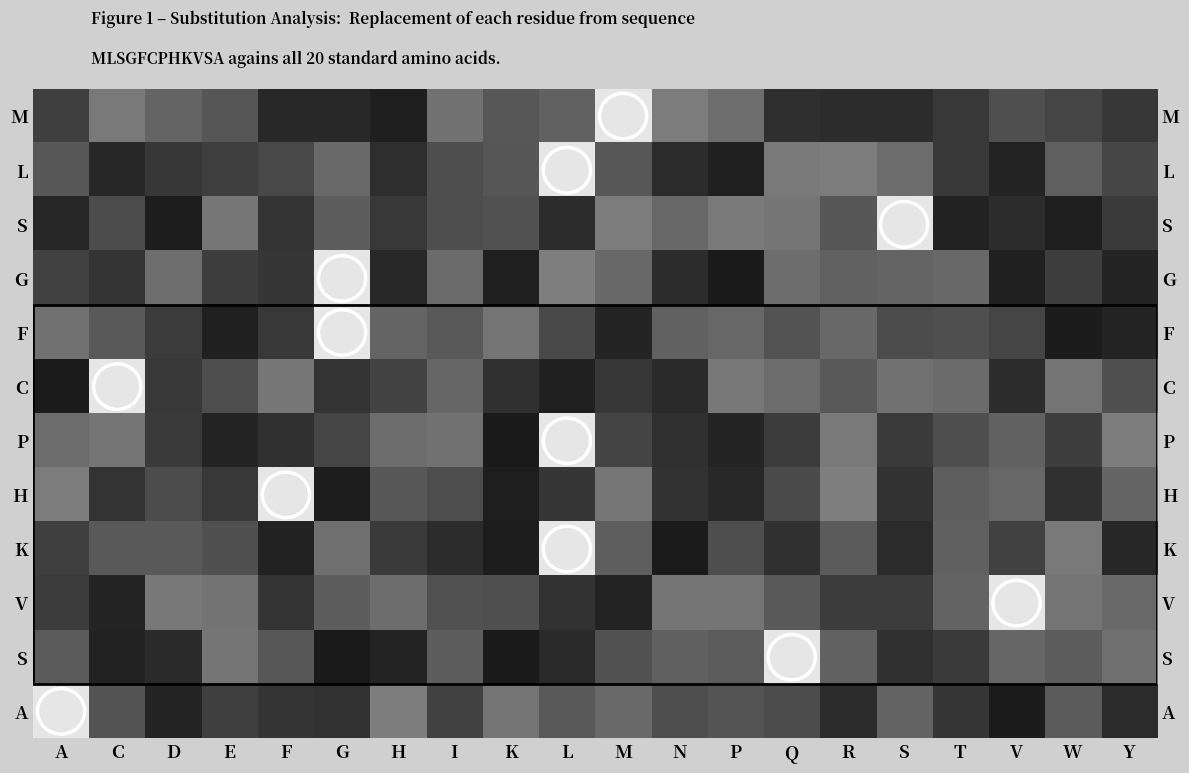

Which has a higher value, K or F?

K